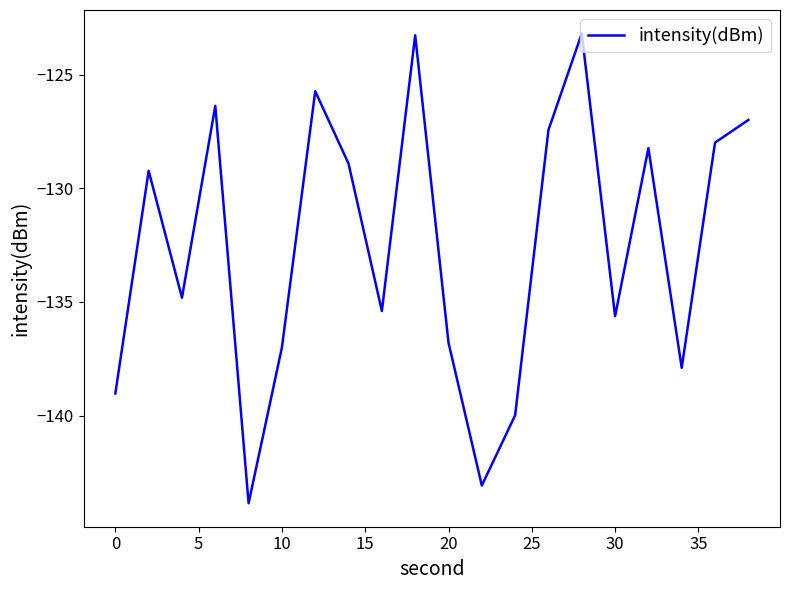

What is the smallest value displayed?

-143.9